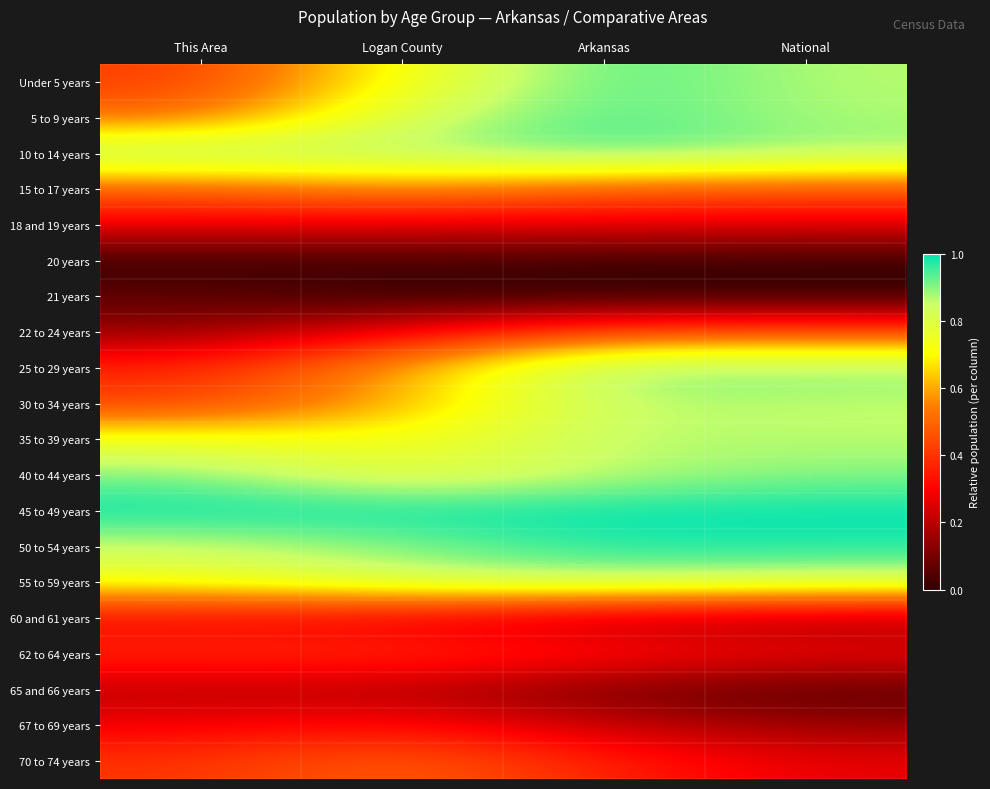

What is the total value across all series at Logan County?

10.7